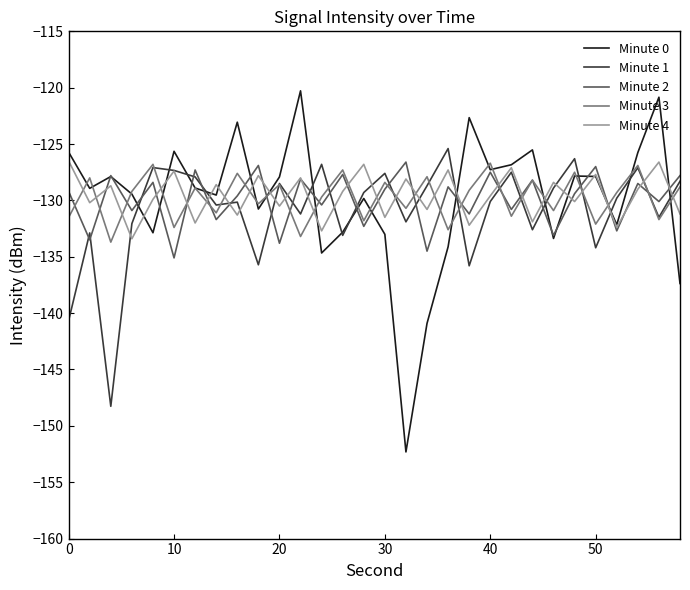

Which series has the widest spread of values?

Minute 0